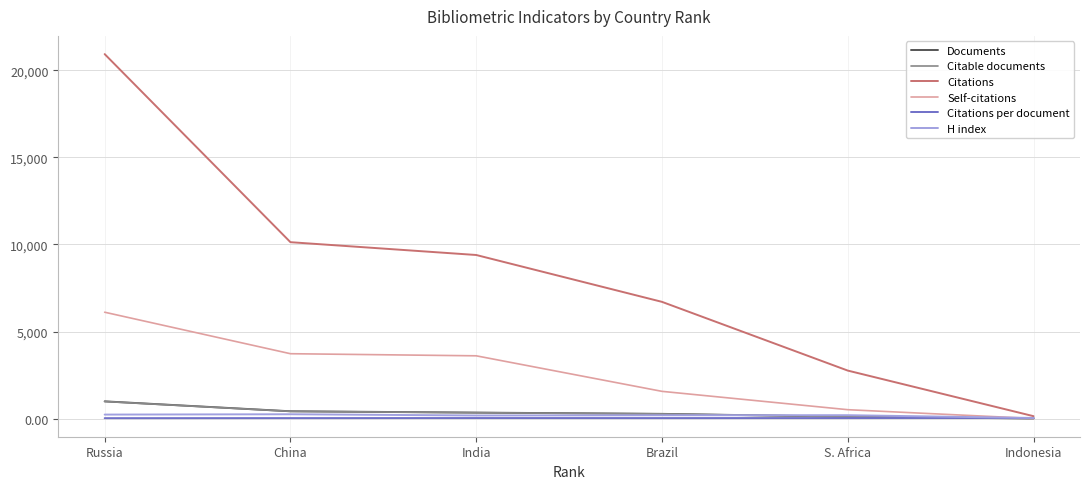

Which series has the widest spread of values?

Citations